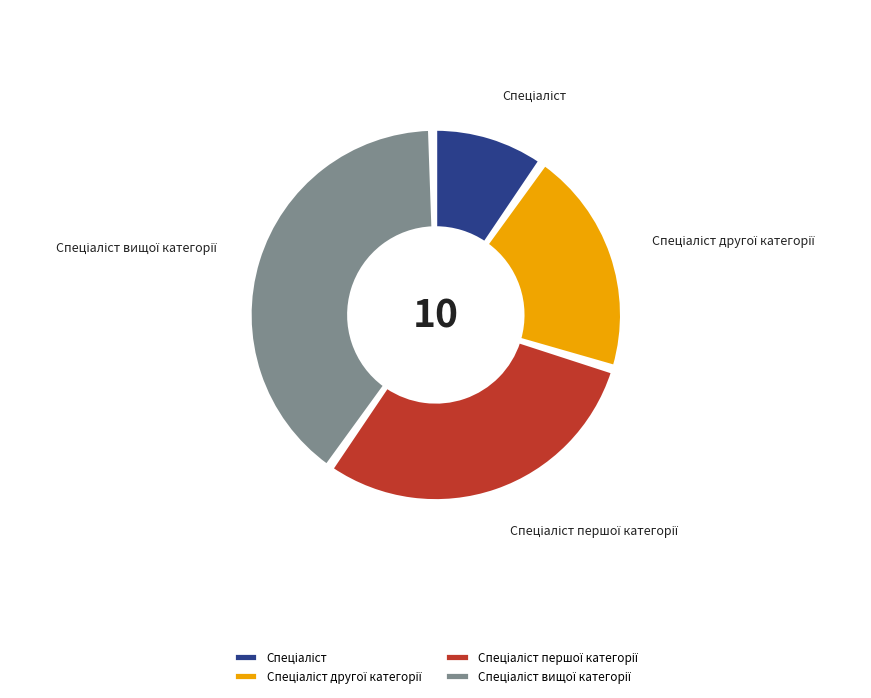

What percentage do Спеціаліст першої категорії and Спеціаліст together represent?

40.0%